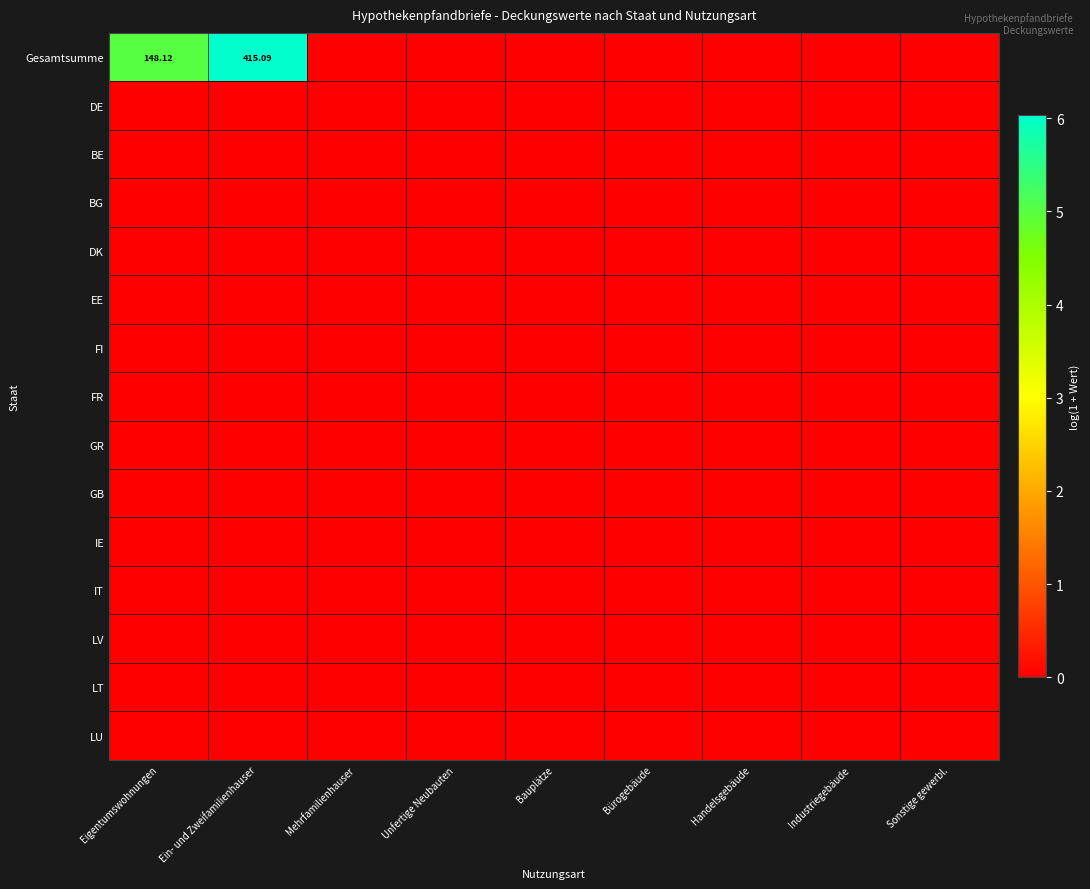

Which series has the largest total across all categories?

Gesamtsumme